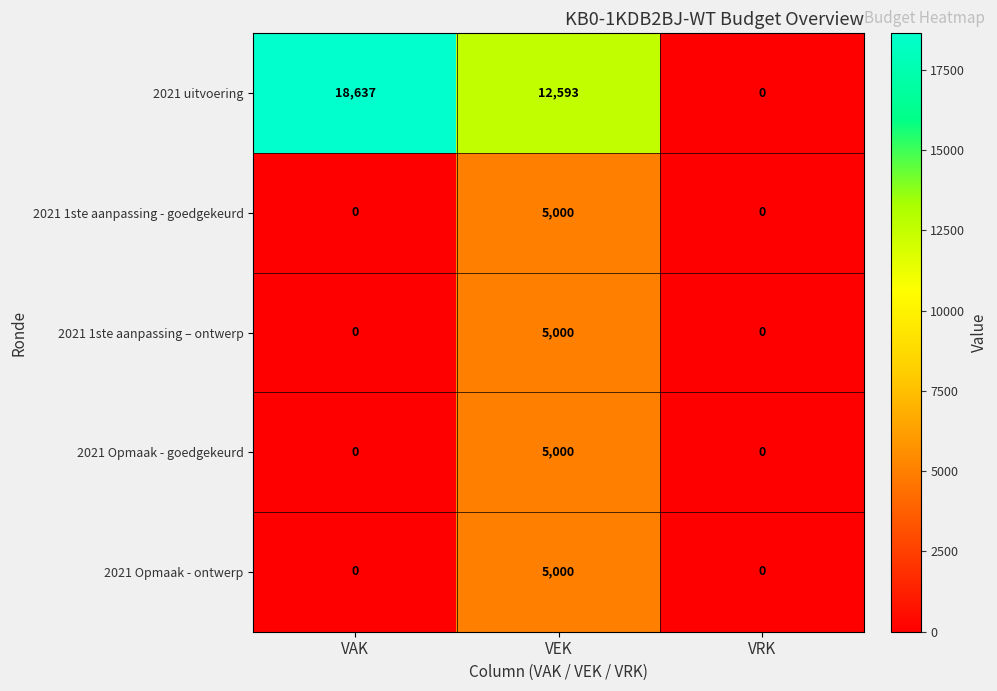

Reading left to right, transcribe all the data shown in this chart.

2021 uitvoering: 18637	12593	0
2021 1ste aanpassing - goedgekeurd: 0	5000	0
2021 1ste aanpassing – ontwerp: 0	5000	0
2021 Opmaak - goedgekeurd: 0	5000	0
2021 Opmaak - ontwerp: 0	5000	0